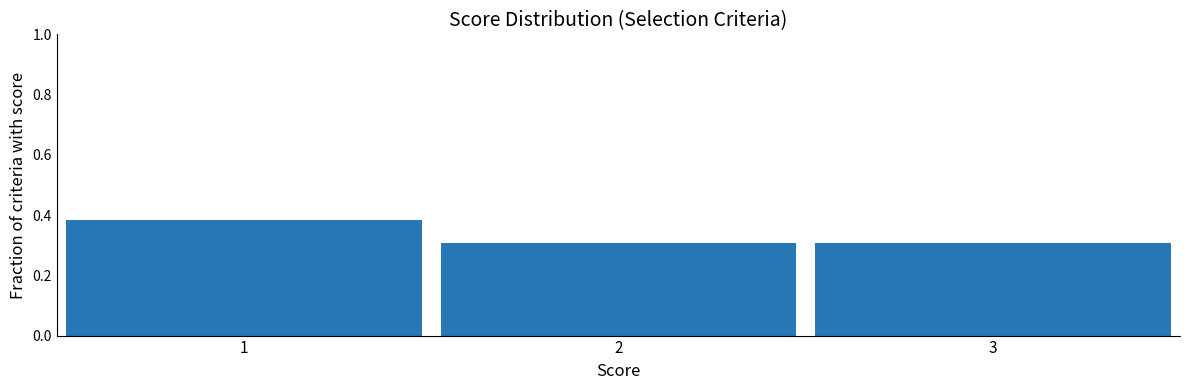

Reading left to right, list every bar in this chart as the range it spans on the x-axis followed by its height. The values are not printed on the chart, so give them approximately, as read against the axis.

0.5 to 1.5: 0.38
1.5 to 2.5: 0.30
2.5 to 3.5: 0.30